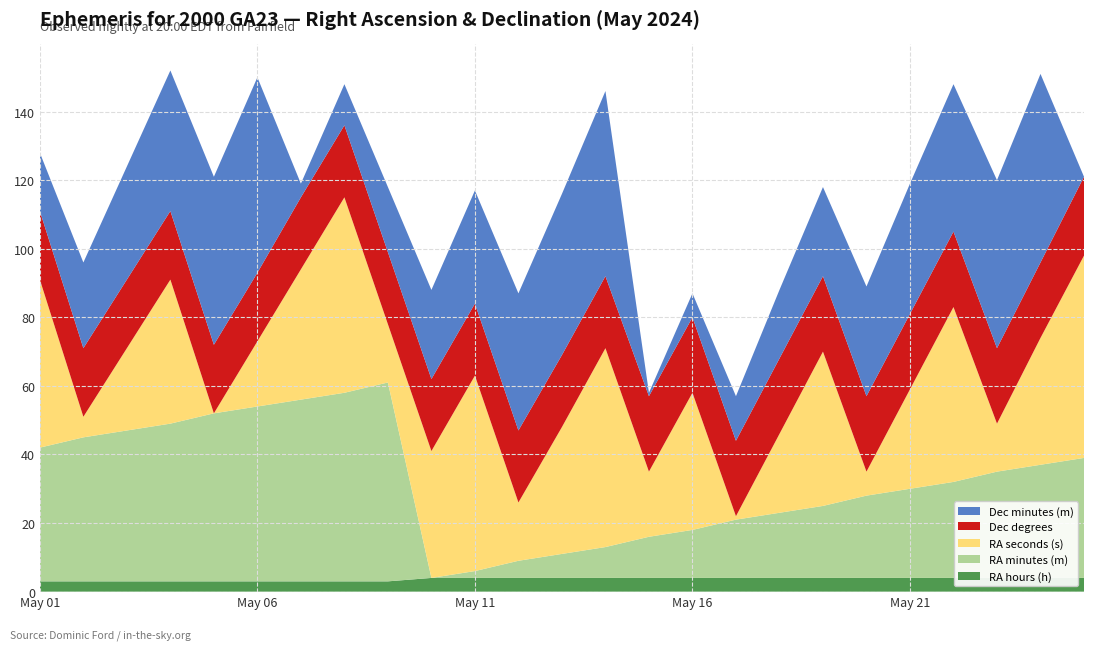

Reading left to right, list all the values displayed in this chart.

RA hours (h): May 01=3	May 02=3	May 03=3	May 04=3	May 05=3	May 06=3	May 07=3	May 08=3	May 09=3	May 10=4	May 11=4	May 12=4	May 13=4	May 14=4	May 15=4	May 16=4	May 17=4	May 18=4	May 19=4	May 20=4	May 21=4	May 22=4	May 23=4	May 24=4	May 25=4
RA minutes (m): May 01=39	May 02=42	May 03=44	May 04=46	May 05=49	May 06=51	May 07=53	May 08=55	May 09=58	May 10=0	May 11=2	May 12=5	May 13=7	May 14=9	May 15=12	May 16=14	May 17=17	May 18=19	May 19=21	May 20=24	May 21=26	May 22=28	May 23=31	May 24=33	May 25=35
RA seconds (s): May 01=49	May 02=6	May 03=24	May 04=42	May 05=0	May 06=19	May 07=38	May 08=57	May 09=17	May 10=37	May 11=57	May 12=17	May 13=37	May 14=58	May 15=19	May 16=40	May 17=1	May 18=23	May 19=45	May 20=7	May 21=29	May 22=51	May 23=14	May 24=37	May 25=59
Dec degrees: May 01=20	May 02=20	May 03=20	May 04=20	May 05=20	May 06=20	May 07=21	May 08=21	May 09=21	May 10=21	May 11=21	May 12=21	May 13=21	May 14=21	May 15=22	May 16=22	May 17=22	May 18=22	May 19=22	May 20=22	May 21=22	May 22=22	May 23=22	May 24=22	May 25=23
Dec minutes (m): May 01=17	May 02=25	May 03=33	May 04=41	May 05=49	May 06=57	May 07=4	May 08=12	May 09=19	May 10=26	May 11=33	May 12=40	May 13=47	May 14=54	May 15=1	May 16=7	May 17=13	May 18=20	May 19=26	May 20=32	May 21=38	May 22=43	May 23=49	May 24=55	May 25=0